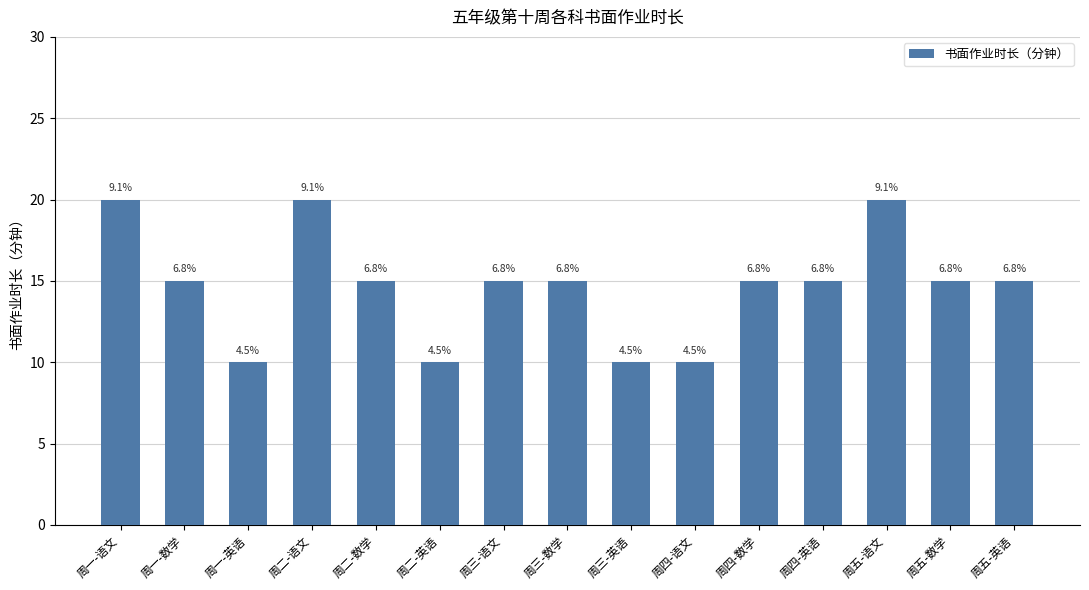

List the labels in order of value, largest first.

周一-语文, 周二-语文, 周五-语文, 周一-数学, 周二-数学, 周三-语文, 周三-数学, 周四-数学, 周四-英语, 周五-数学, 周五-英语, 周一-英语, 周二-英语, 周三-英语, 周四-语文